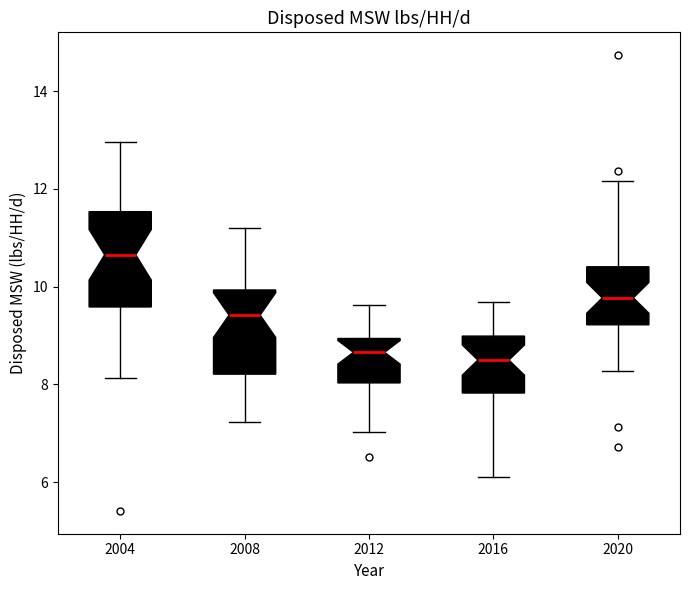

Reading left to right, transcribe this box plot: for each box, give where its median line is, the range the box spans, and where its two whiskers end, as read against the y-axis. The values are not printed on the chart, so give them approximately, as read against the axis.

2004: median 10.6, box 9.6 to 11.6, whiskers 8.2 to 13.0
2008: median 9.4, box 8.2 to 10.0, whiskers 7.2 to 11.2
2012: median 8.6, box 8.0 to 9.0, whiskers 7.0 to 9.6
2016: median 8.4, box 7.8 to 9.0, whiskers 6.2 to 9.6
2020: median 9.8, box 9.2 to 10.4, whiskers 8.2 to 12.2